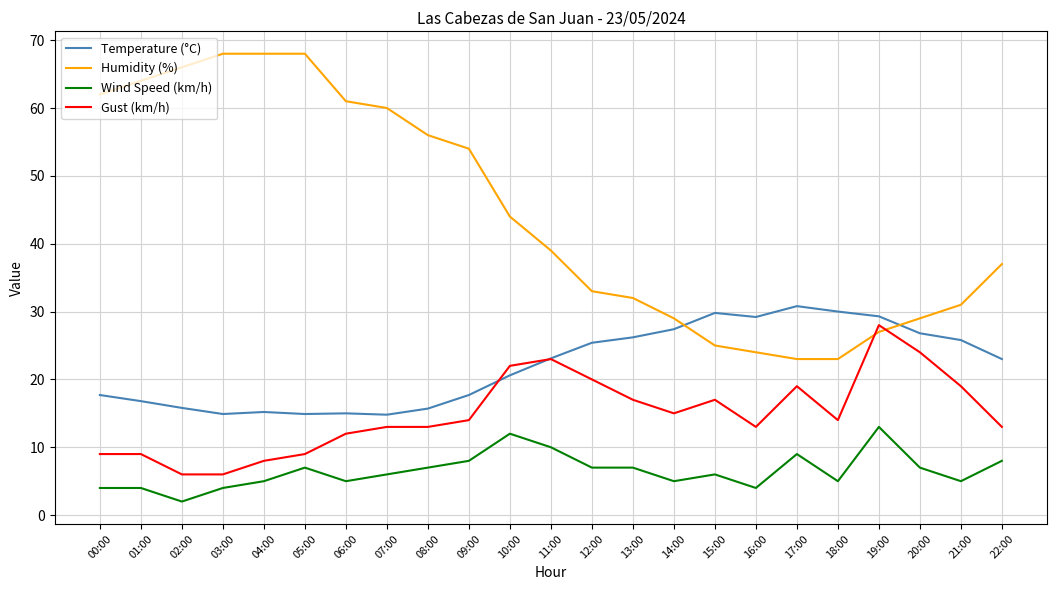

True or false: Temperature (°C) has more than 0 interior local peaks.

True